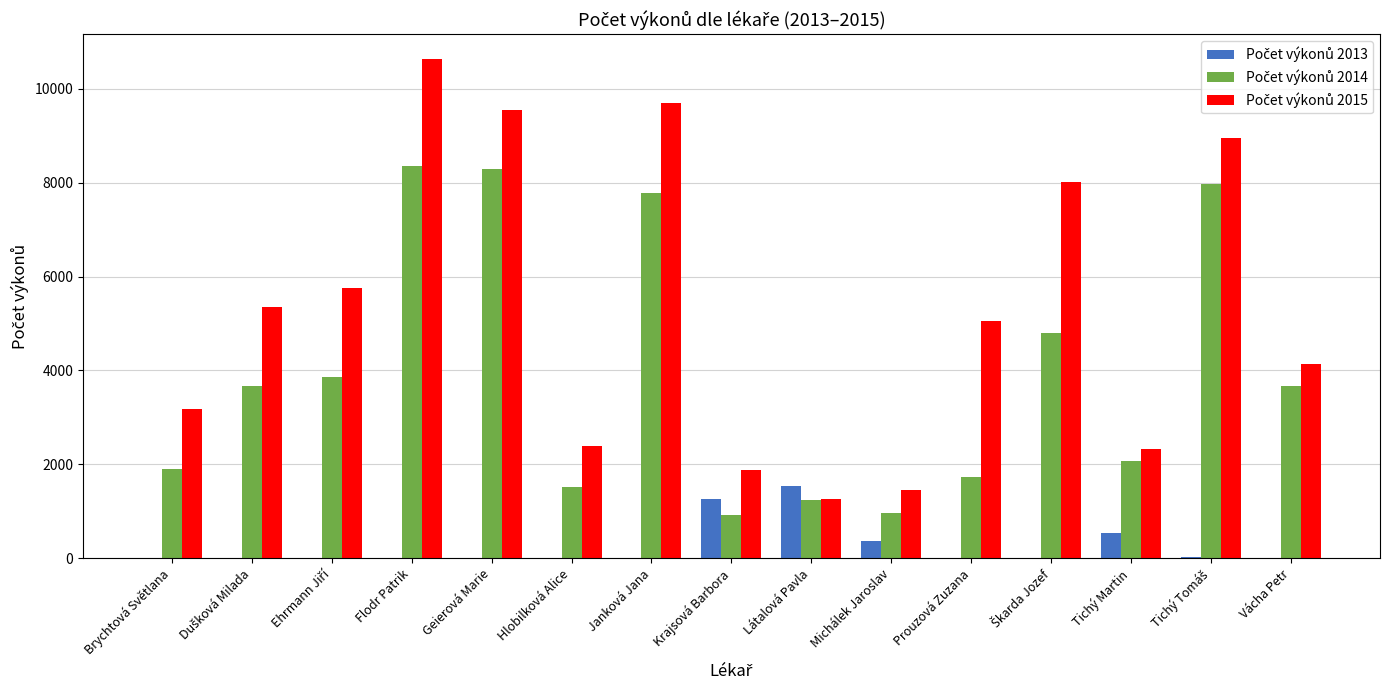

At which category is the sum across all series the highest?

Flodr Patrik